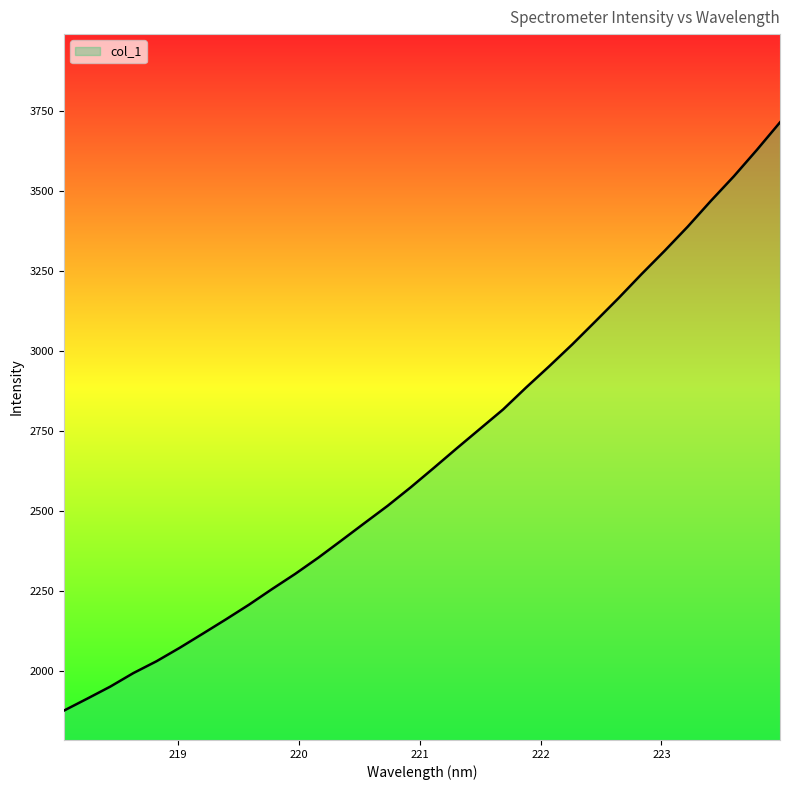

What is the difference between the maximum and minimum values?

1839.3